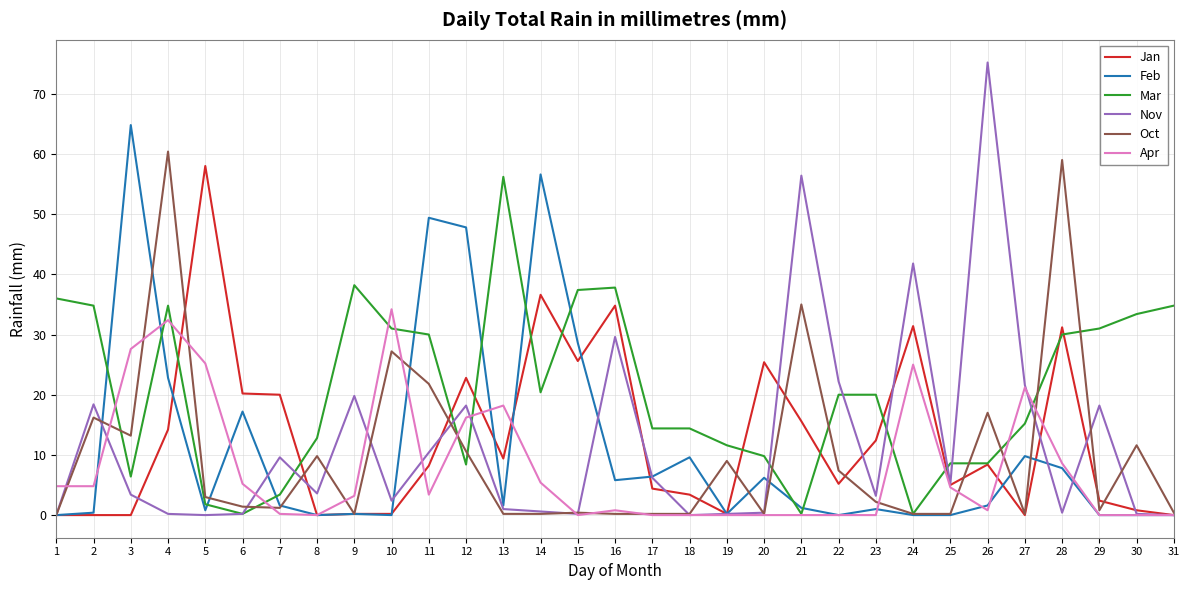

What is the sum of all Nov values?

368.8